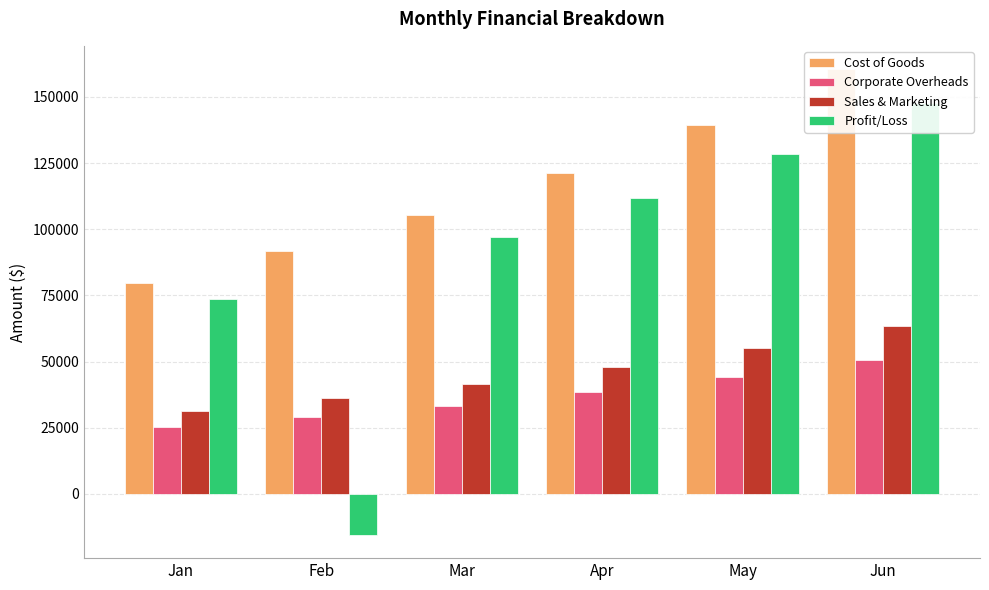

Which category has the lowest value across all series?

Feb